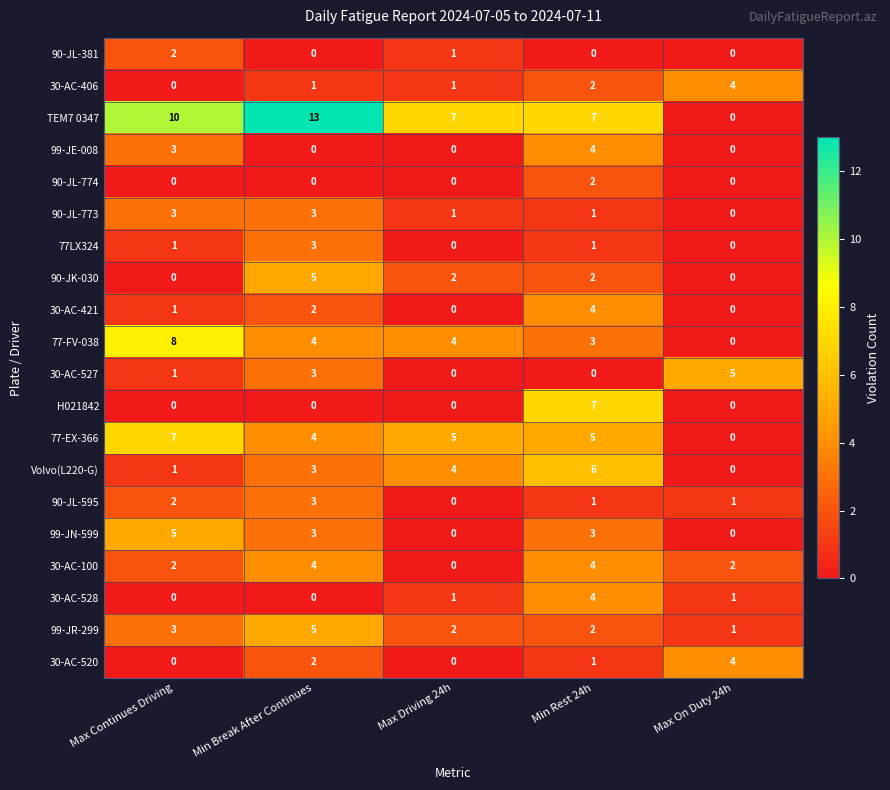

What is the sum of all TEM7 0347 values?

37